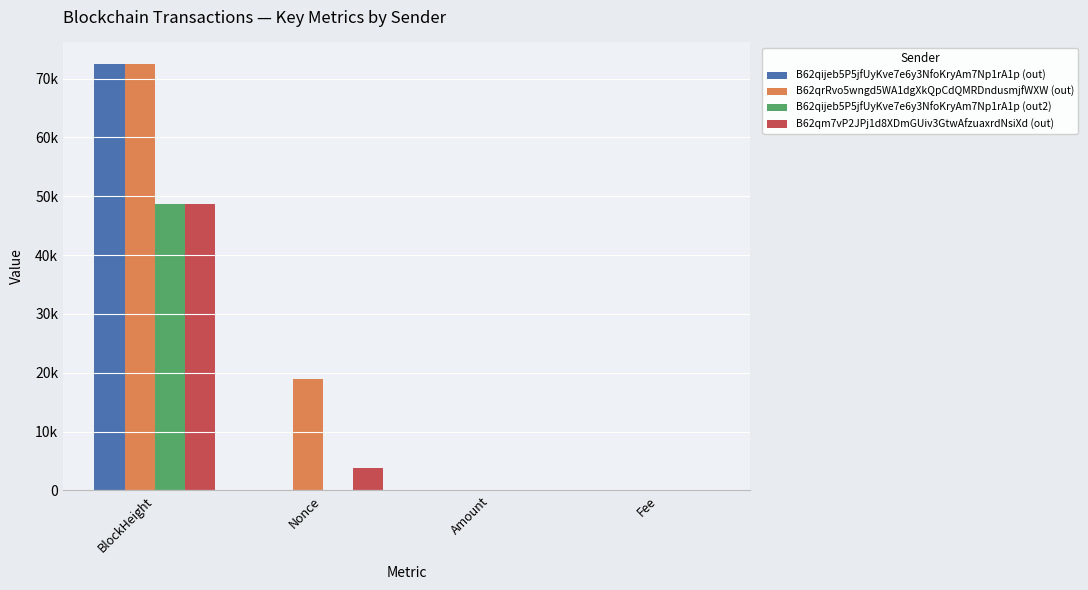

True or false: B62qijeb5P5jfUyKve7e6y3NfoKryAm7Np1rA1p (out2) has a value of 0.0 at Nonce.

True